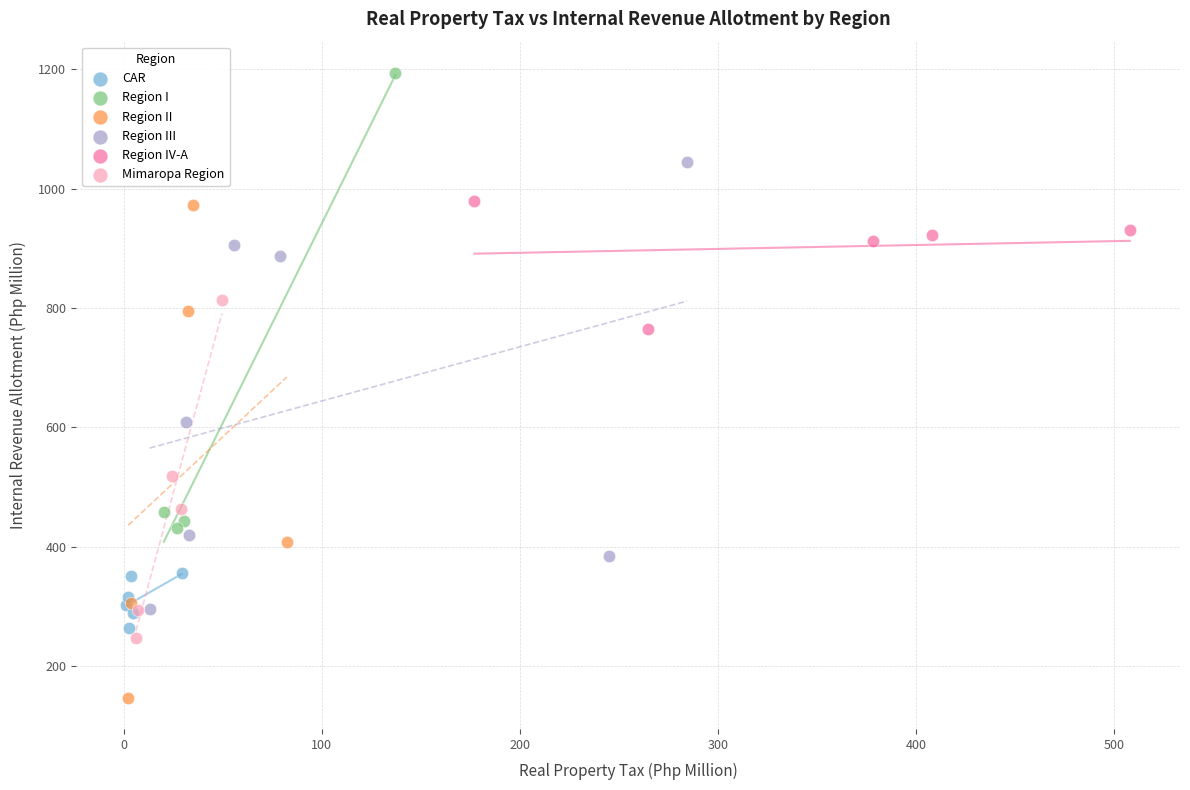

Which series contains the highest Y value?

Region I